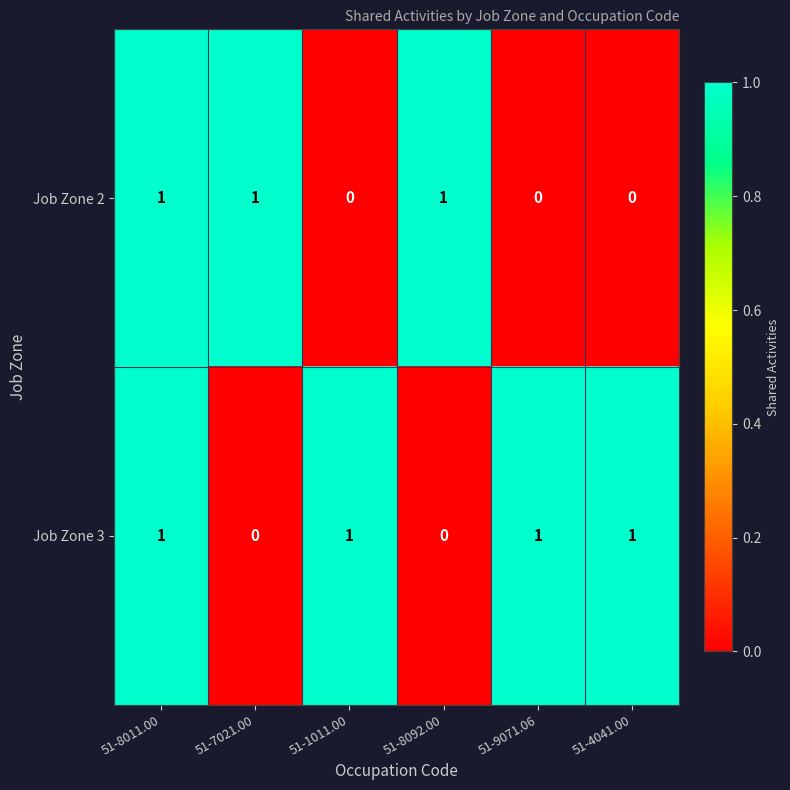

What is the difference between the highest and lowest values at 51-9071.06?

1